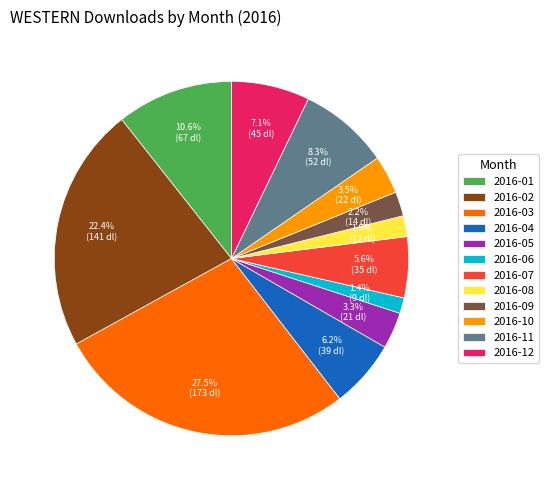

Which has a higher value, 2016-08 or 2016-07?

2016-07